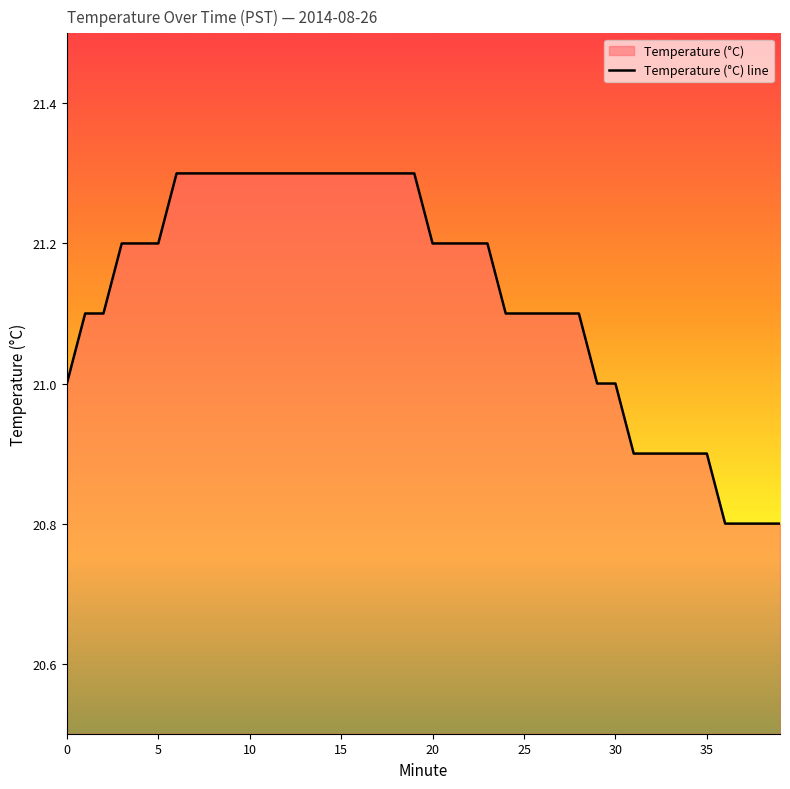

Does the chart have visible grid lines?

No